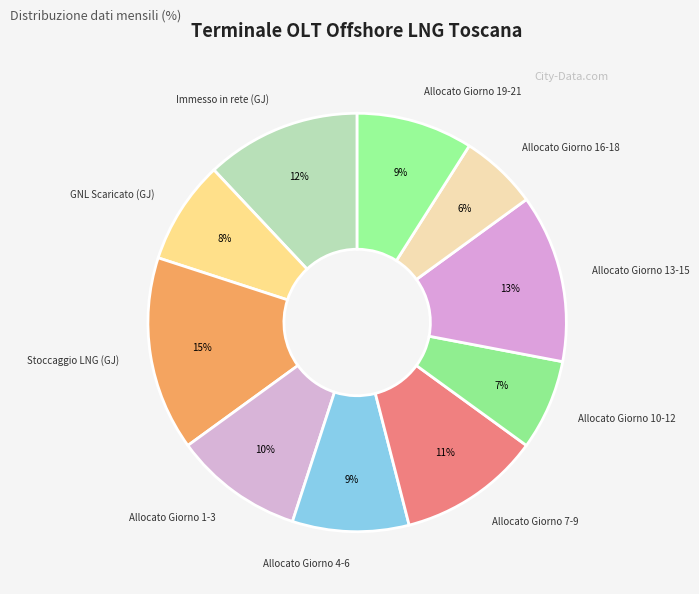

Approximately how many times larger is the value at Allocato Giorno 4-6 compared to Allocato Giorno 19-21?

1.0